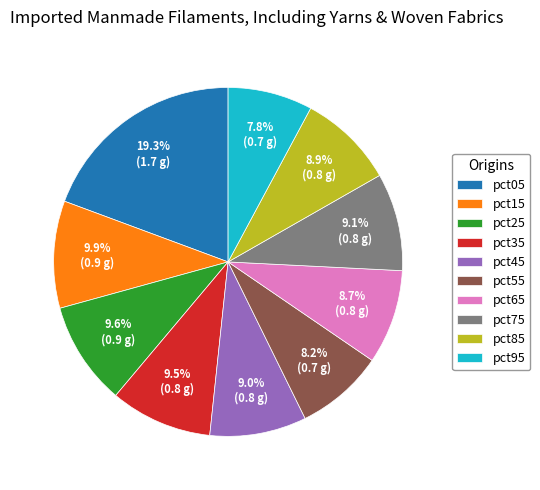

How many segments does this pie chart have?

10